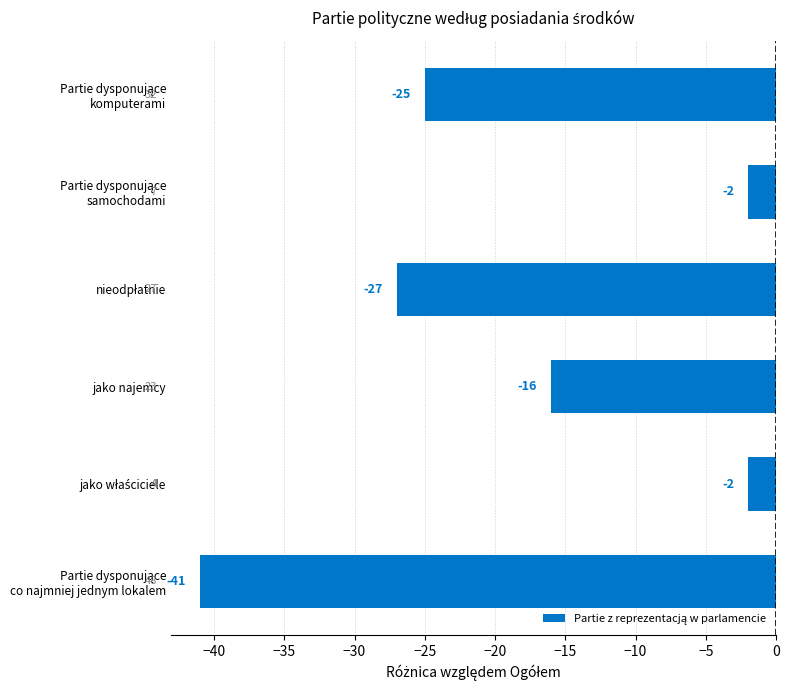

The value at jako najemcy is -16. True or false?

True